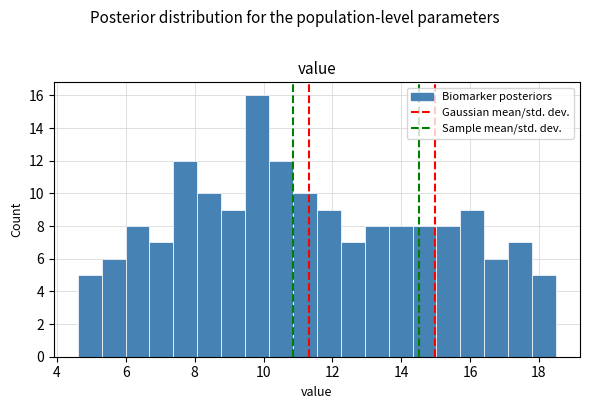

Around what value on the x-axis is the tallest bar? Give the approximate position of its centre, as read against the axis.

9.8